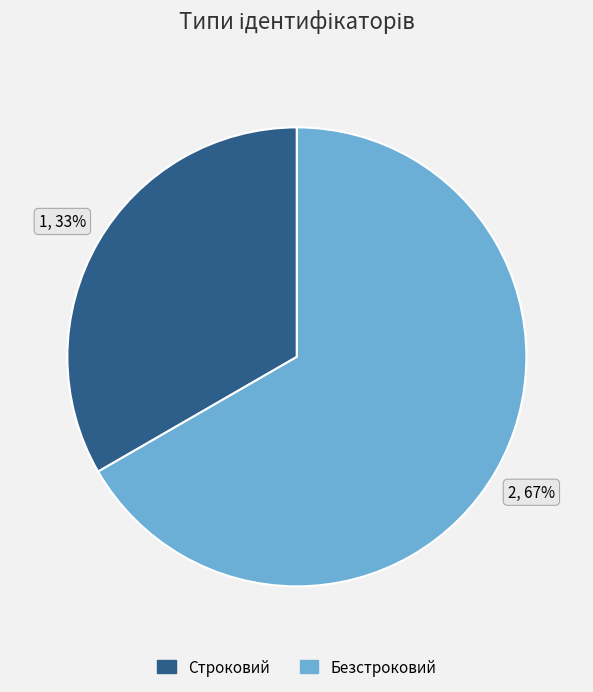

What is the largest slice in the pie chart?

Безстроковий